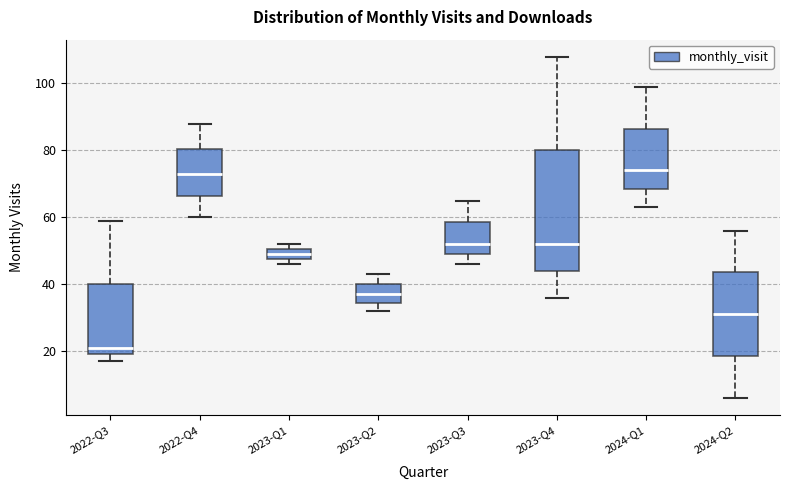

Comparing the boxes themselves (not the whiskers), which one is the tallest?

2023-Q4